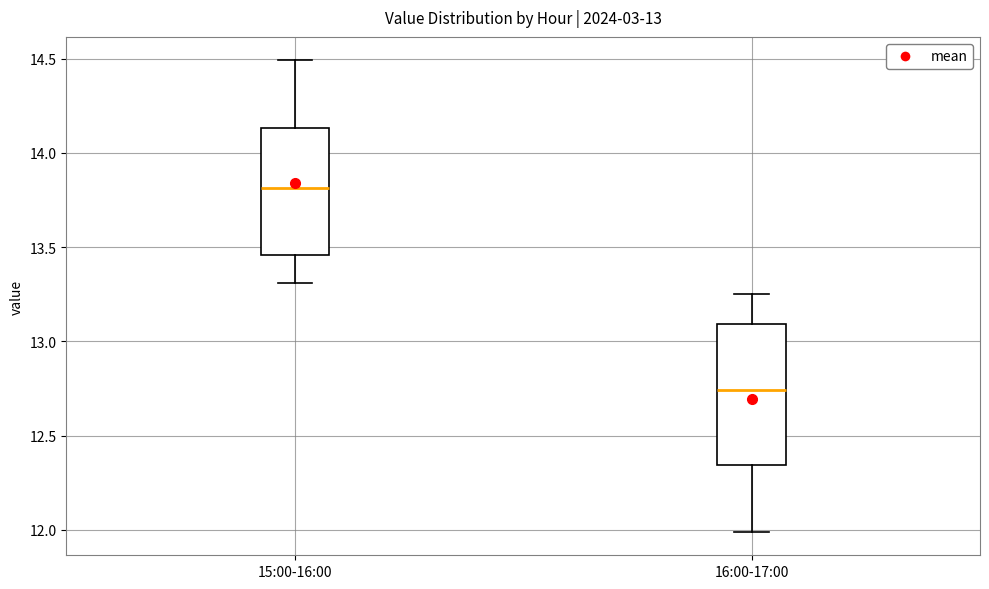

Which box's median line is the highest?

15:00-16:00